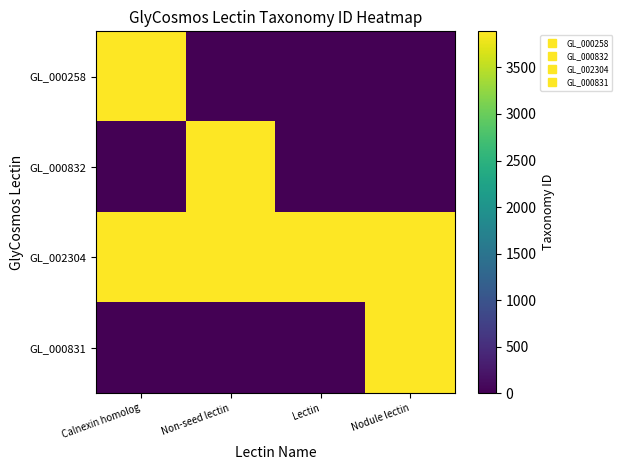

Which category has the highest value across all series?

Calnexin homolog